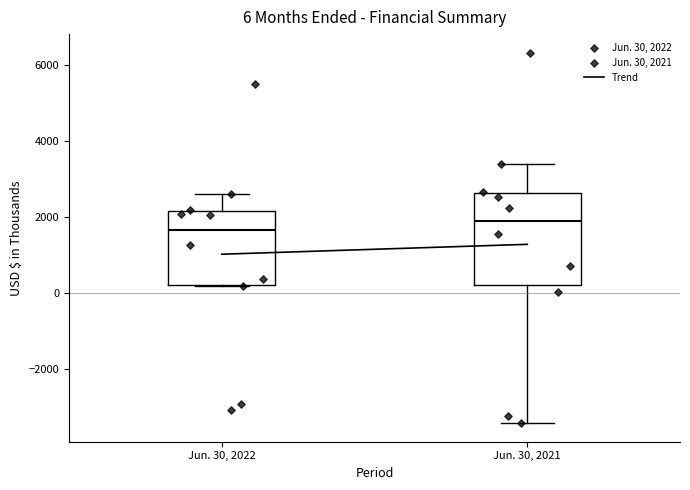

Which box has the lowest median line?

Jun. 30, 2022